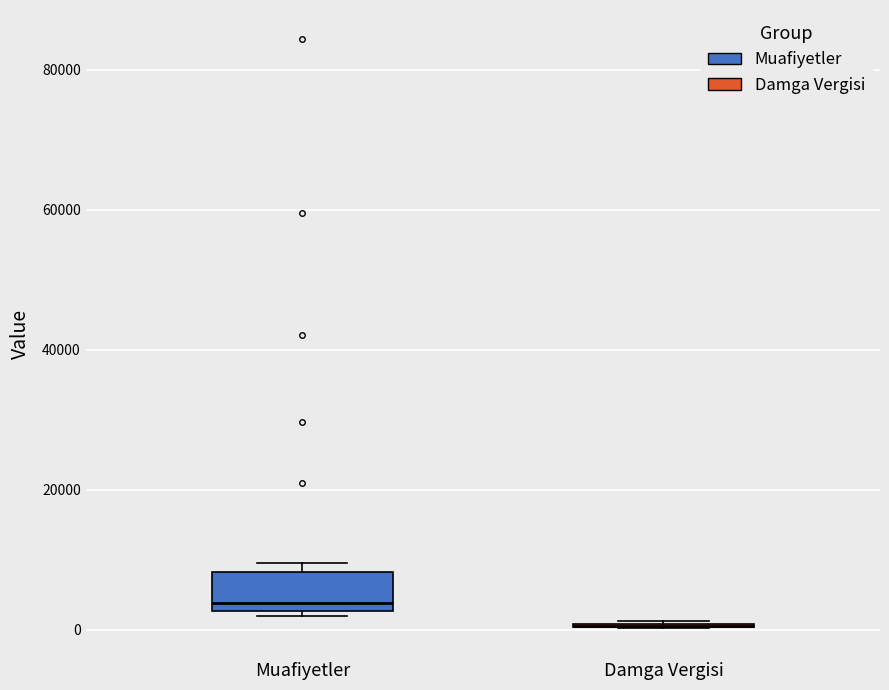

Comparing the boxes themselves (not the whiskers), which one is the tallest?

Muafiyetler